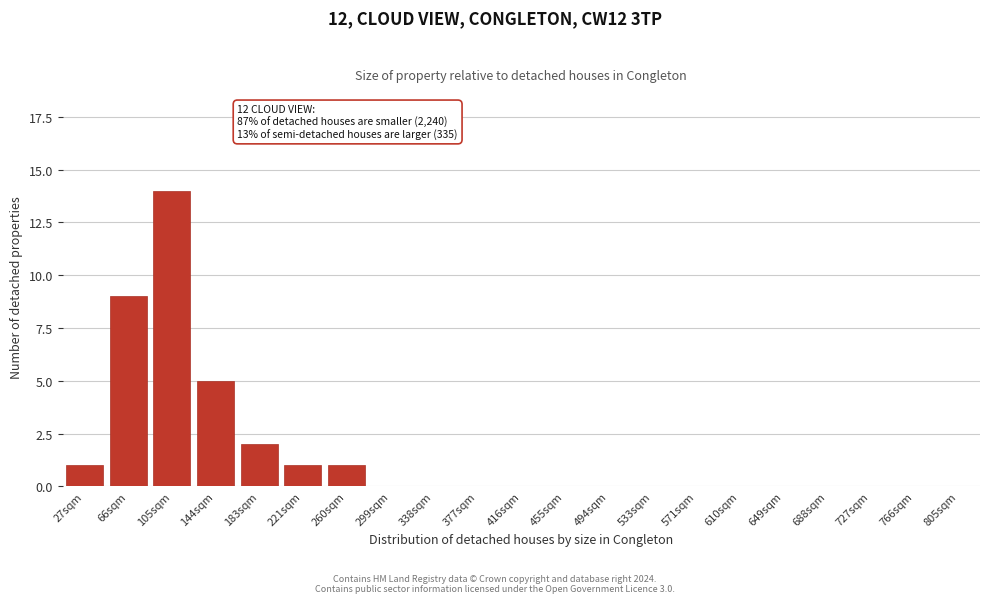

Reading left to right, extract all data points from this chart.

27sqm=1	66sqm=9	105sqm=14	144sqm=5	183sqm=2	221sqm=1	260sqm=1	299sqm=0	338sqm=0	377sqm=0	416sqm=0	455sqm=0	494sqm=0	533sqm=0	571sqm=0	610sqm=0	649sqm=0	688sqm=0	727sqm=0	766sqm=0	805sqm=0